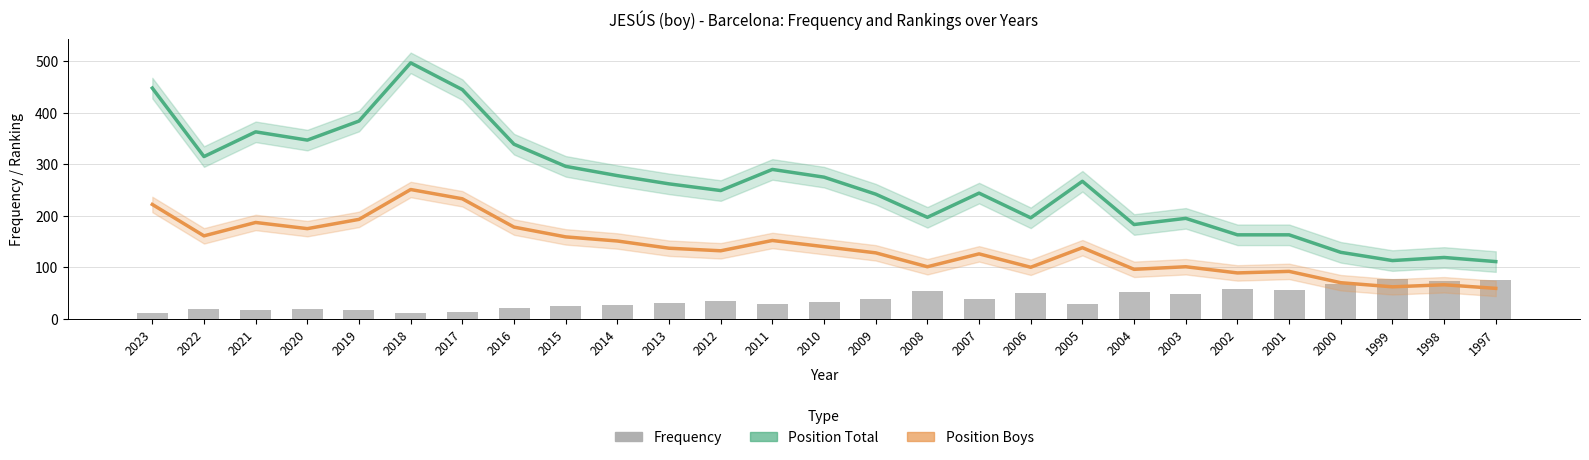

The value of Position Total at 2008 is 59. True or false?

False